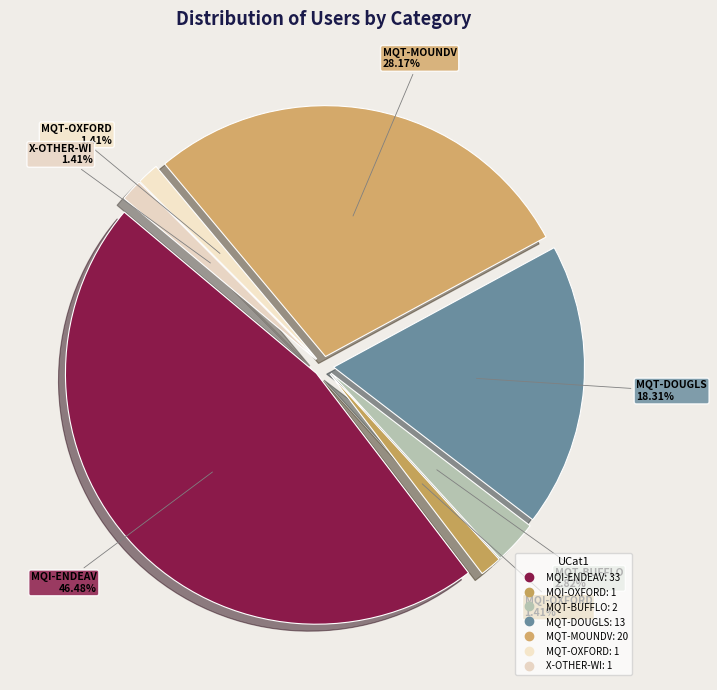

To the nearest percent, what portion does MQT-BUFFLO represent?

3%